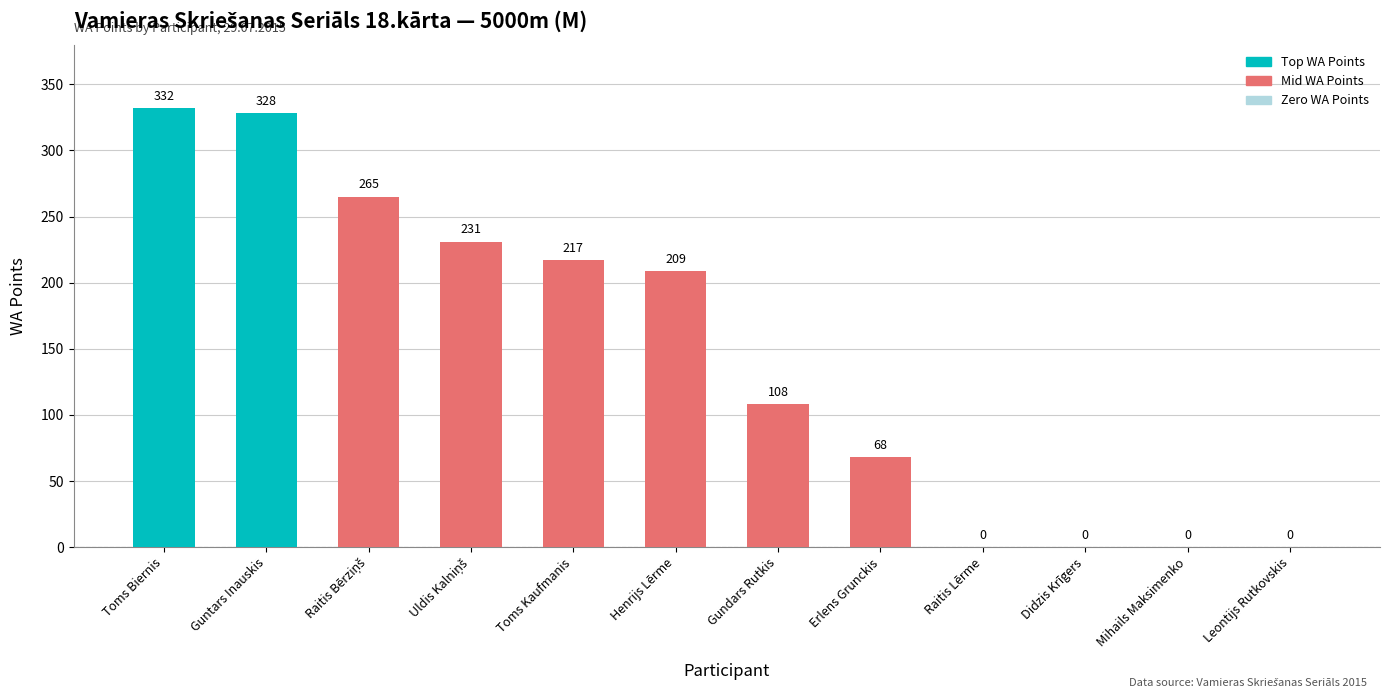

How many categories are shown in the chart?

12